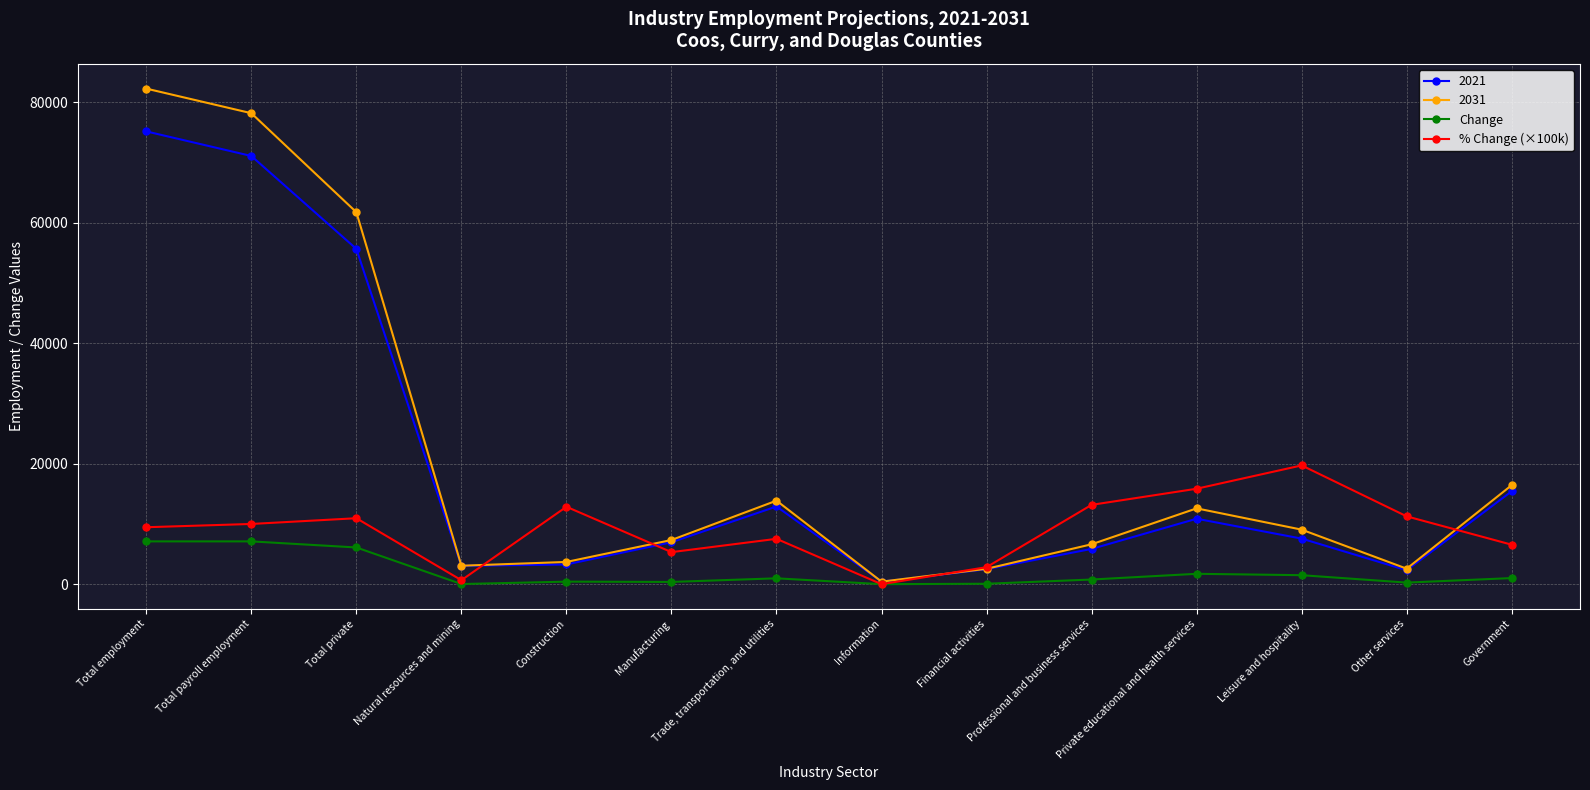

What is the label of the 9th point from the left?

Financial activities